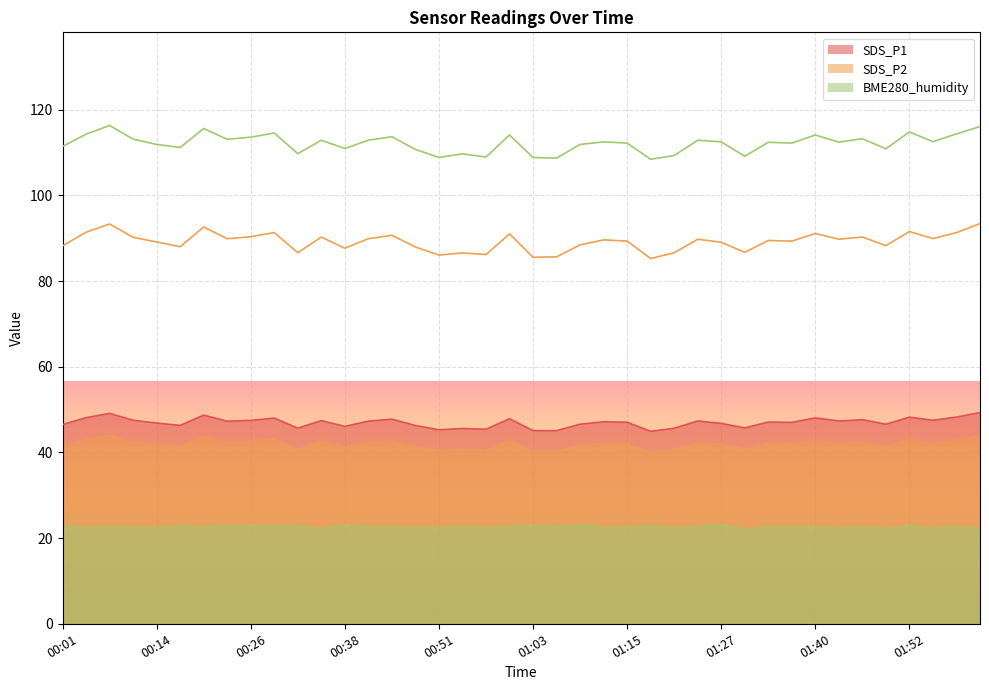

True or false: SDS_P1 has a value of 65.2 at 01:03.

False